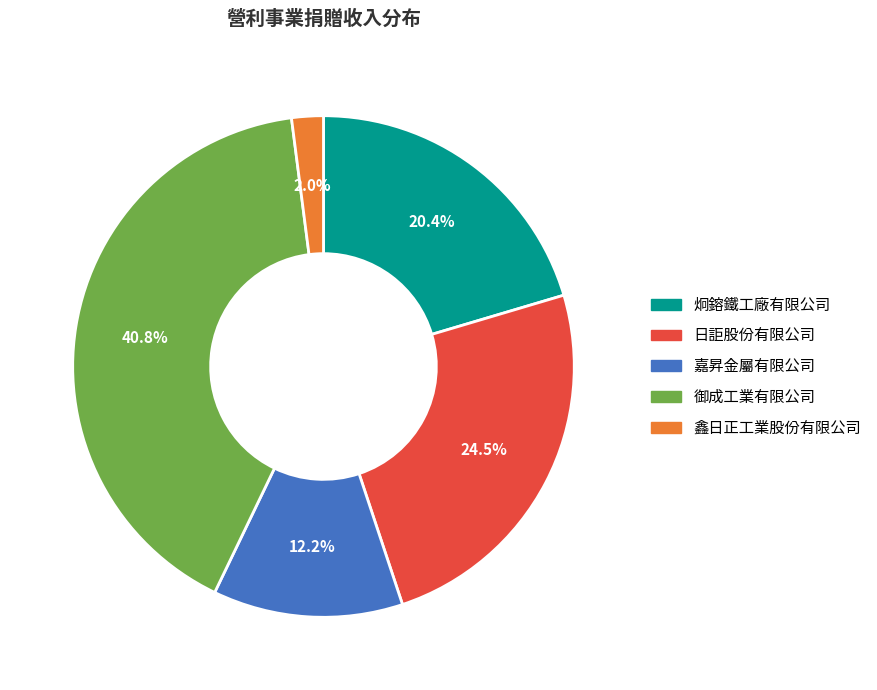

Is there any slice that represents more than half of the pie?

No